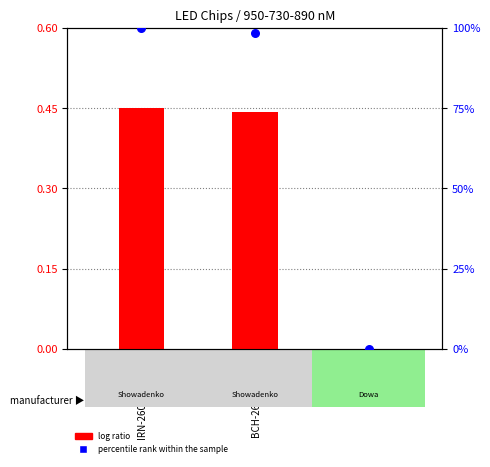

Which series has the largest Y range (max minus min)?

percentile rank within the sample